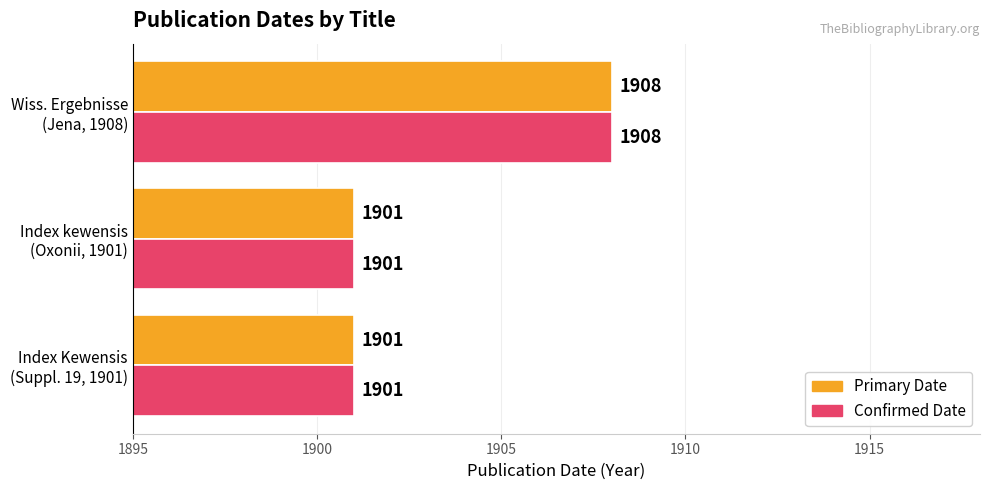

What is the greatest value displayed?

1908